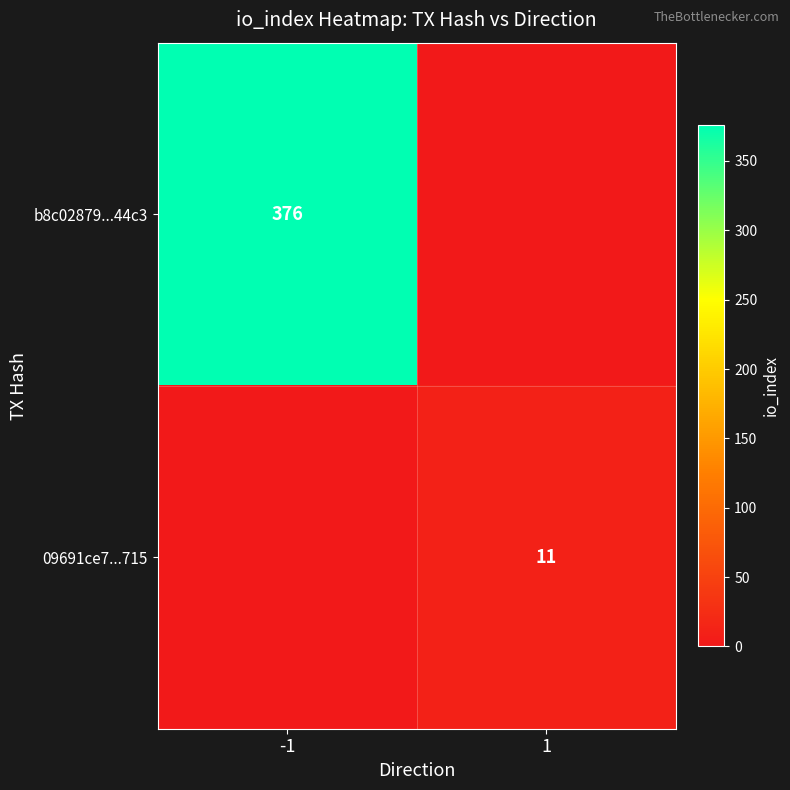

The b8c02879...44c3 series shows 657 at -1. True or false?

False